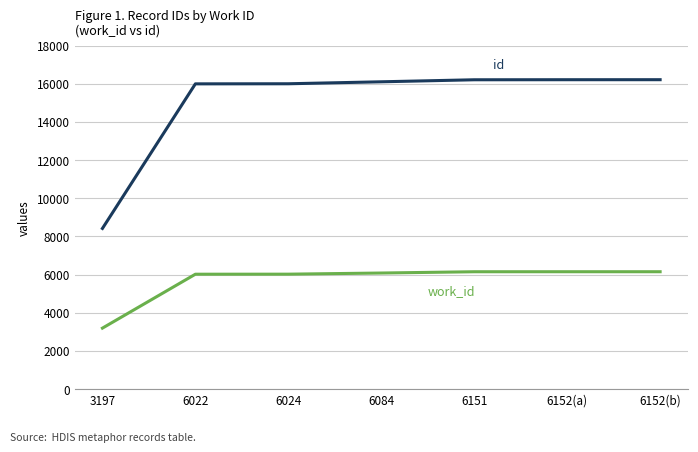

Which label corresponds to the smallest value in the chart?

3197